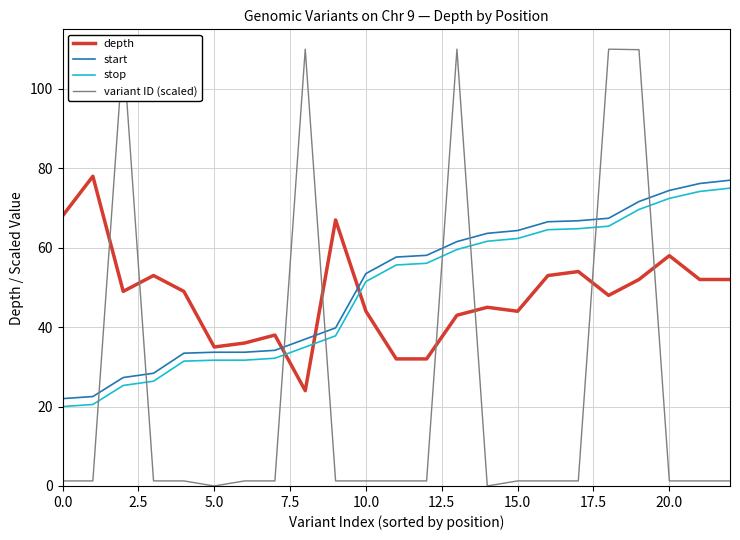

Which series has the widest spread of values?

variant ID (scaled)